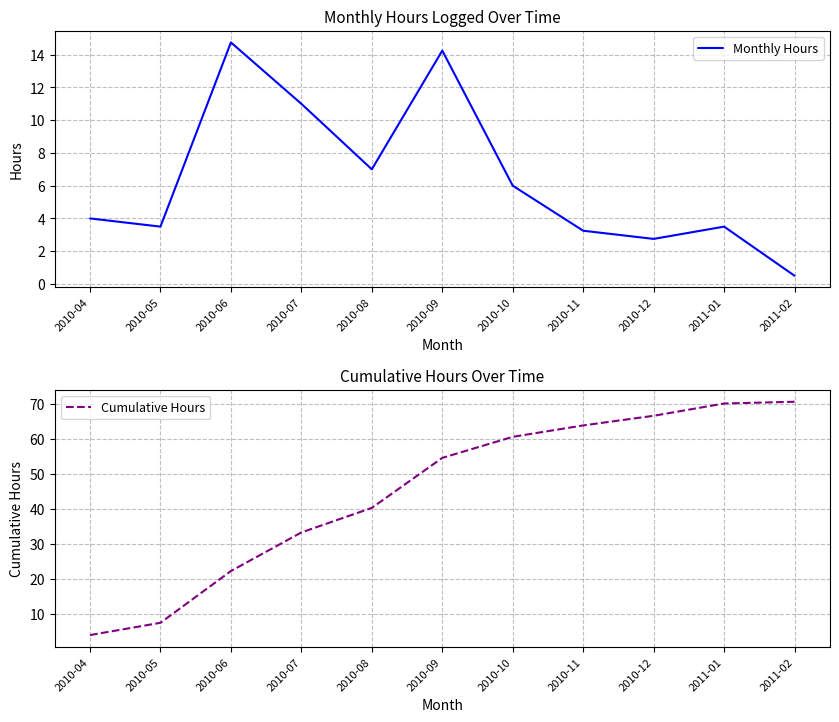

How many data points does each series have?

11